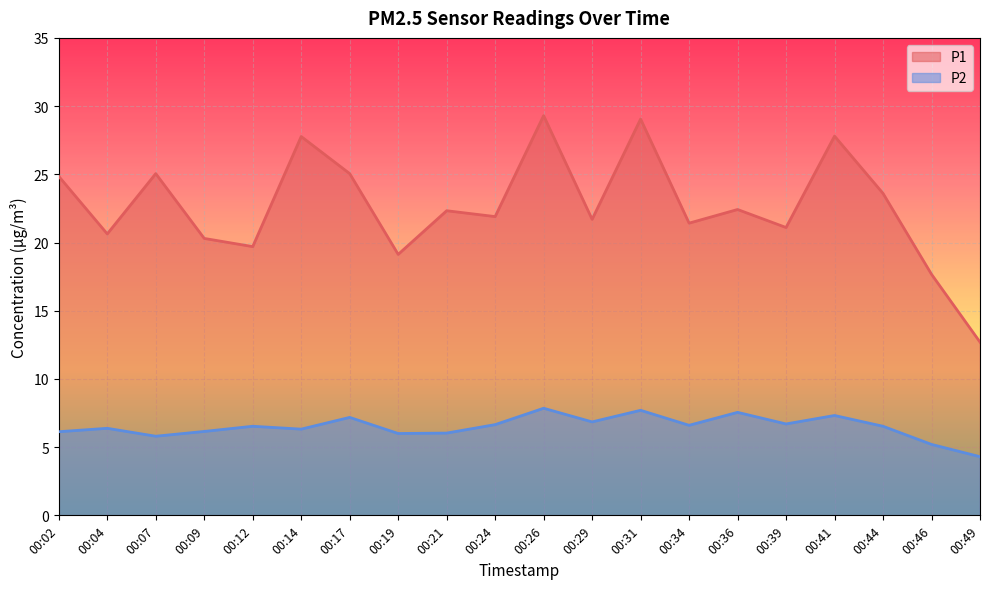

At which category does P1 reach its first local peak?

00:07